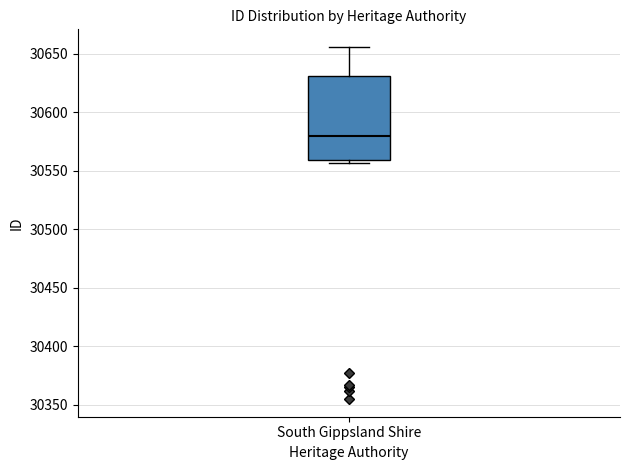

Read this box plot against the y-axis: the position of the median line, the range covered by the box, and the ends of both whiskers. The values are not printed on the chart, so give them approximately, as read against the axis.

median 30580, box 30560 to 30630, whiskers 30555 to 30655